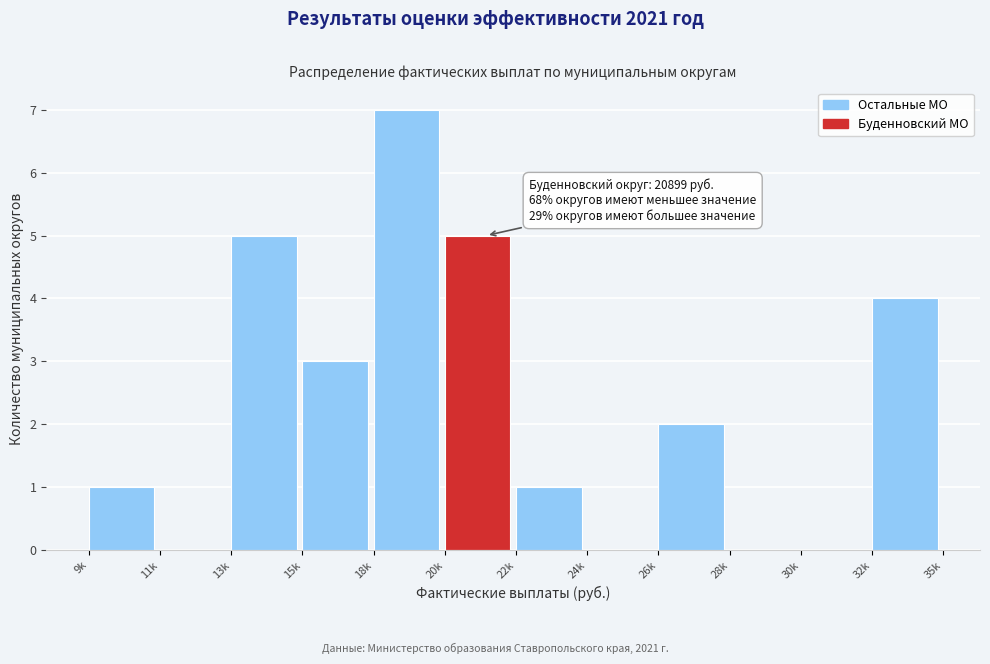

Reading left to right, extract all data points from this chart.

9k=1	11k=0	13k=5	15k=3	18k=7	20k=5	22k=1	24k=0	26k=2	28k=0	30k=0	32k=4